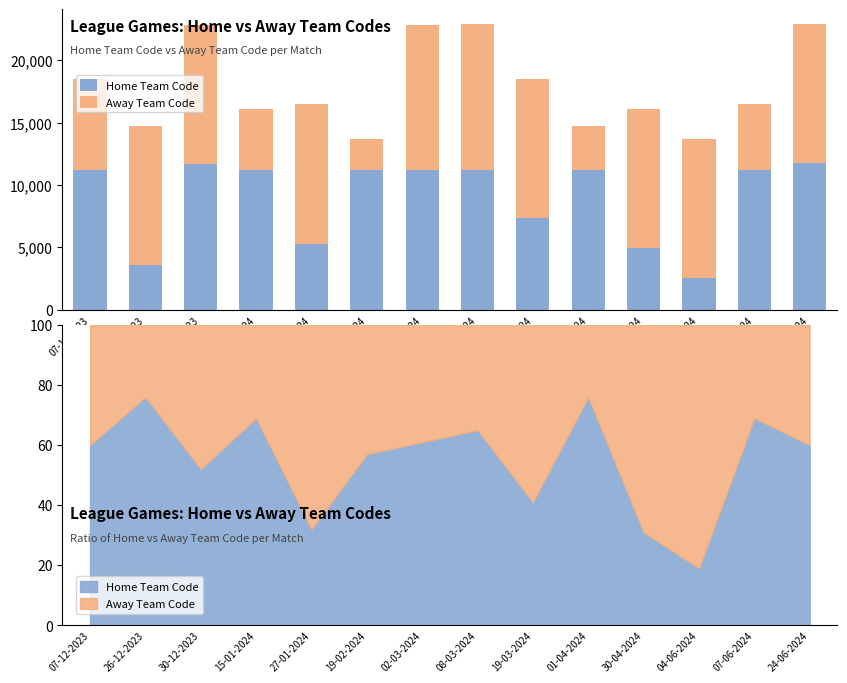

At which category is the sum across all series the highest?

08-03-2024